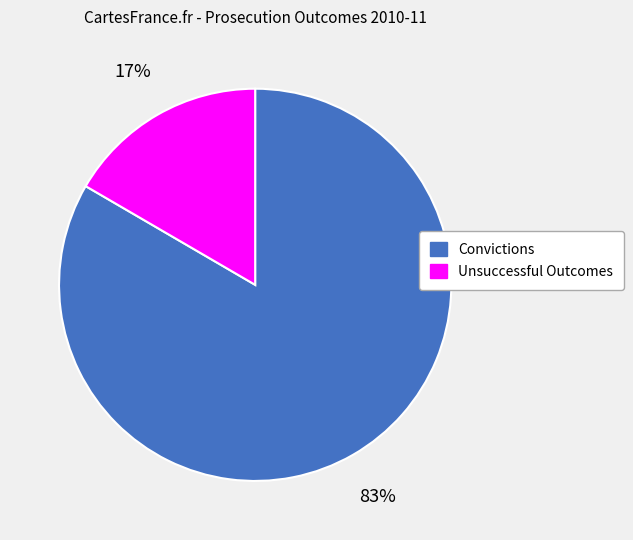

True or false: Convictions accounts for 83% of the total.

True